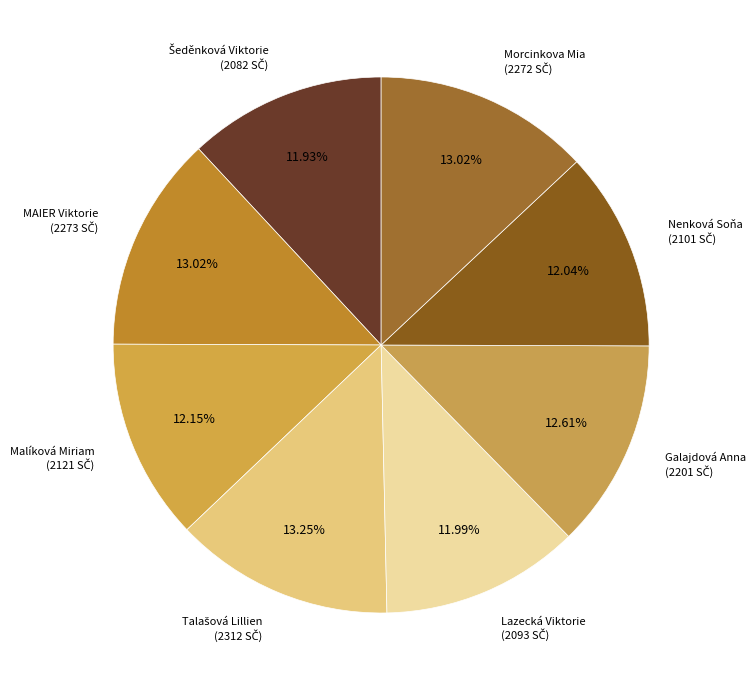

Count the number of slices in the pie.

8